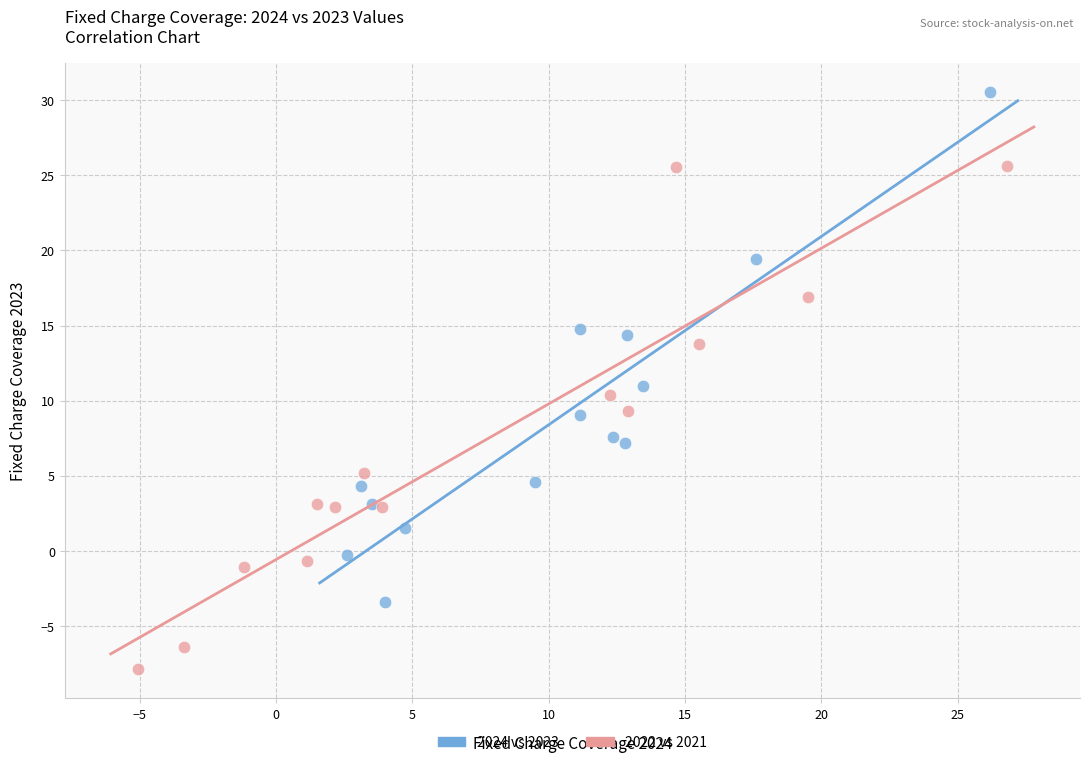

Which series contains the lowest Y value?

2022 vs 2021